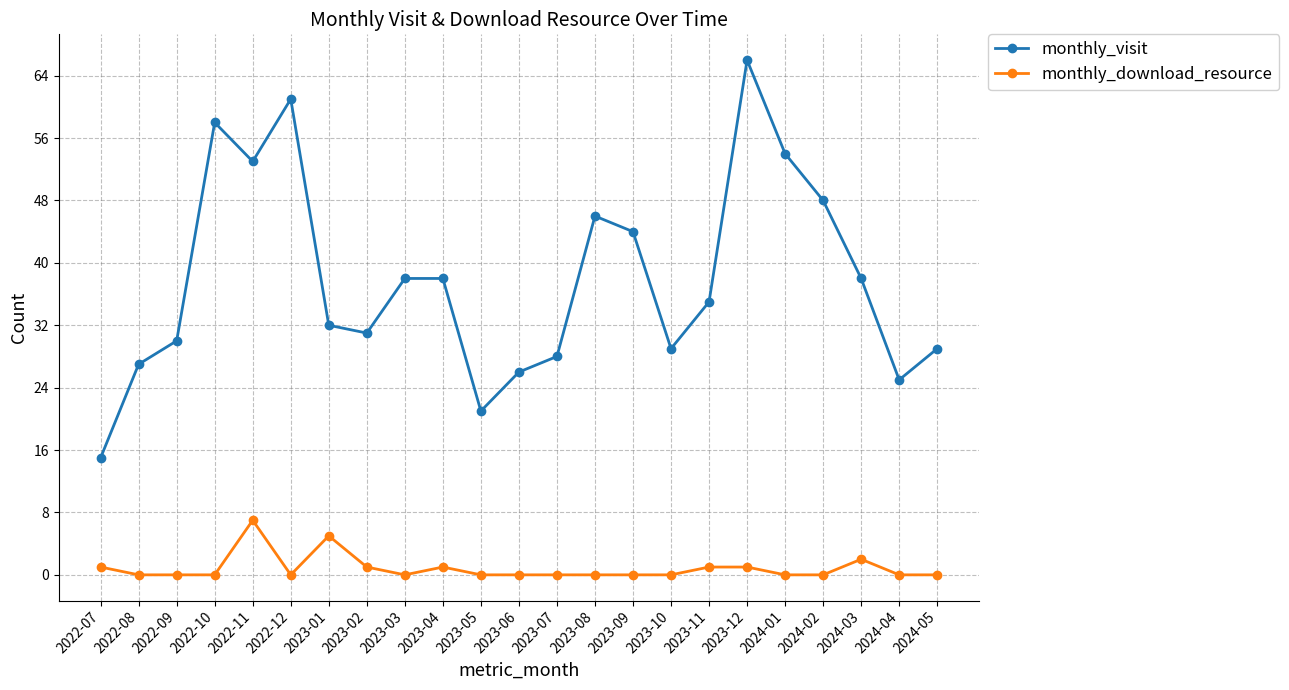

At 2024-03, list the series in order from largest to smallest.

monthly_visit, monthly_download_resource